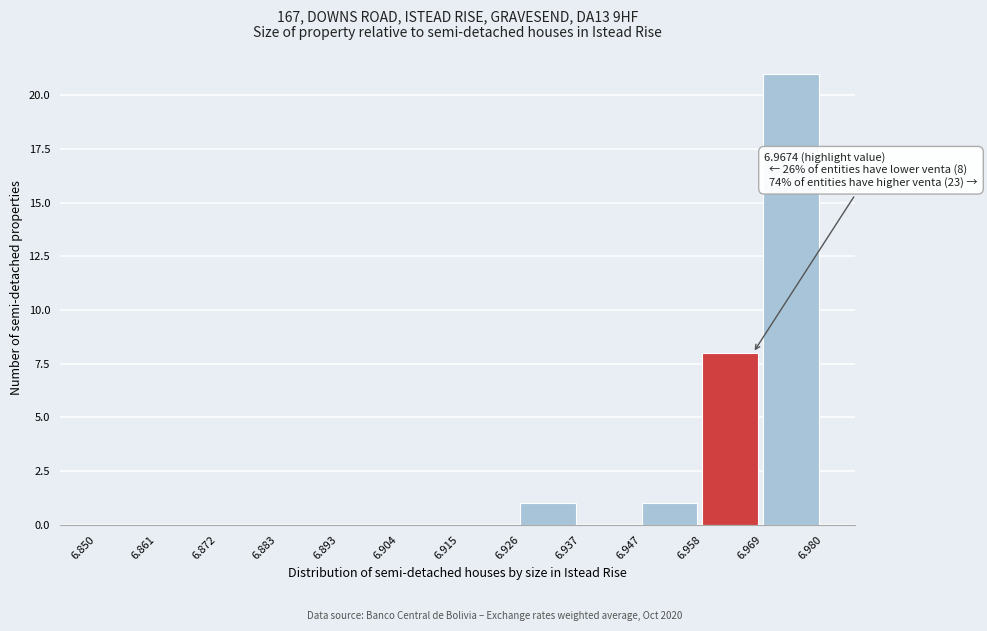

Which range on the x-axis has the tallest bar?

6.969 to 6.980